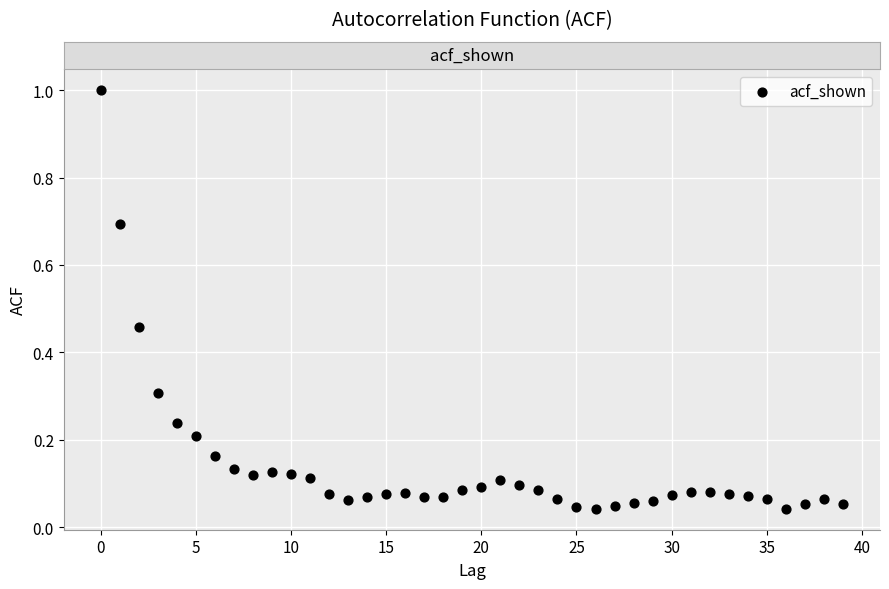

What is the range of Y values (max minus min)?

1.0